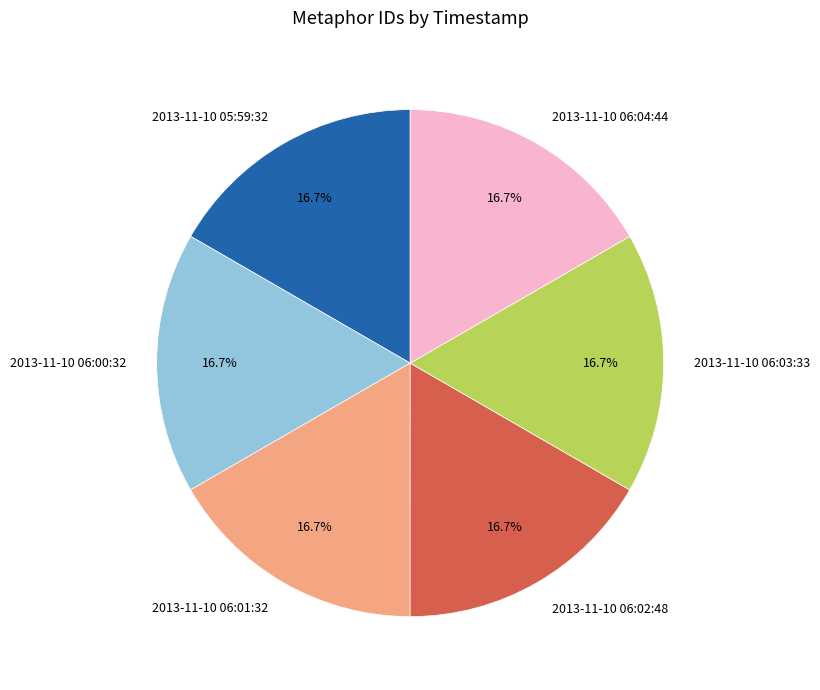

How many slices are in this pie chart?

6